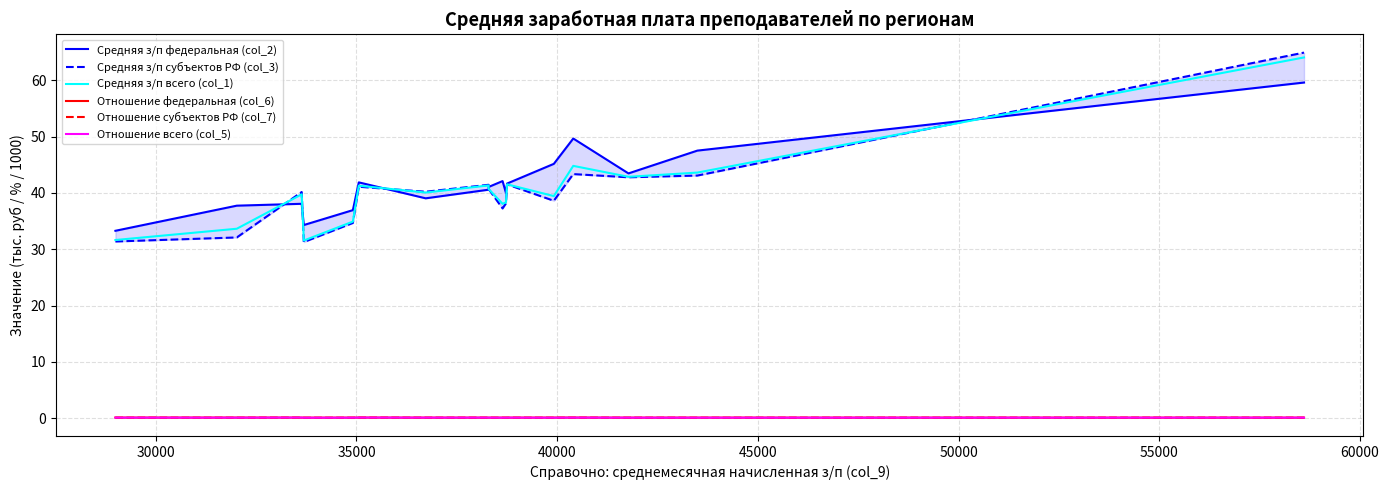

How many interior local peaks does the Средняя з/п федеральная (col_2) series have?

4